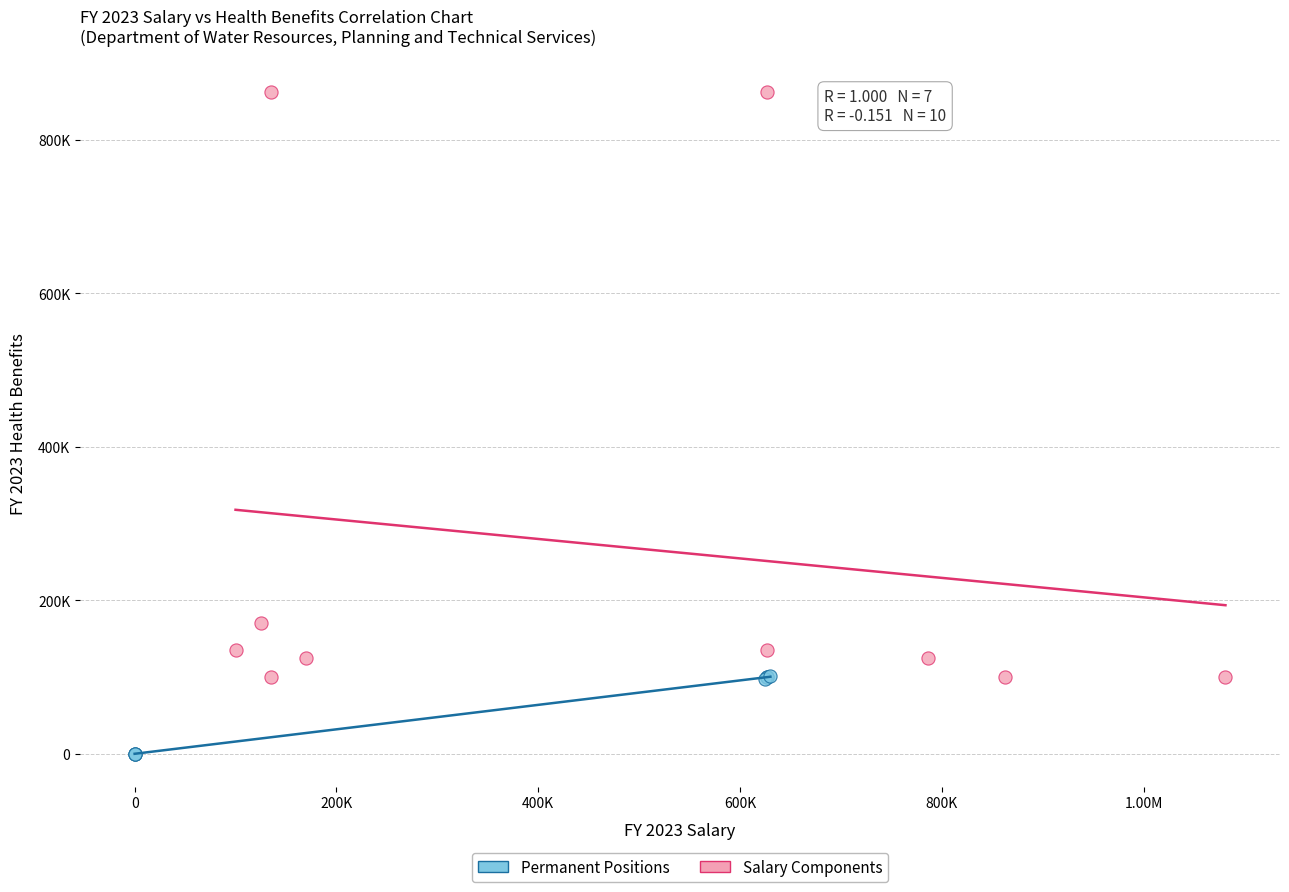

Which series reaches the maximum Y coordinate?

Salary Components